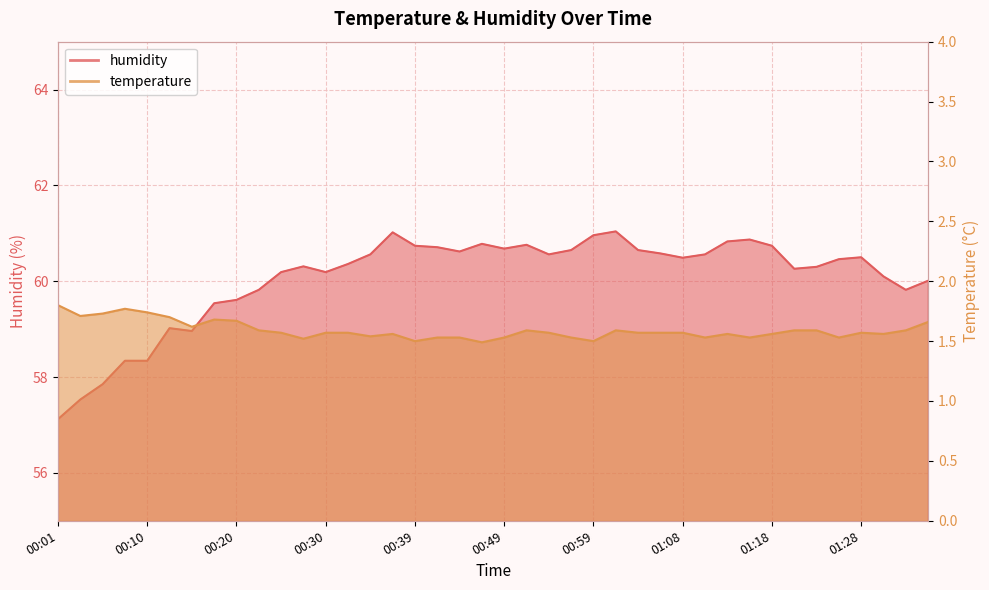

Between 01:35 and 00:18, which is larger?

01:35